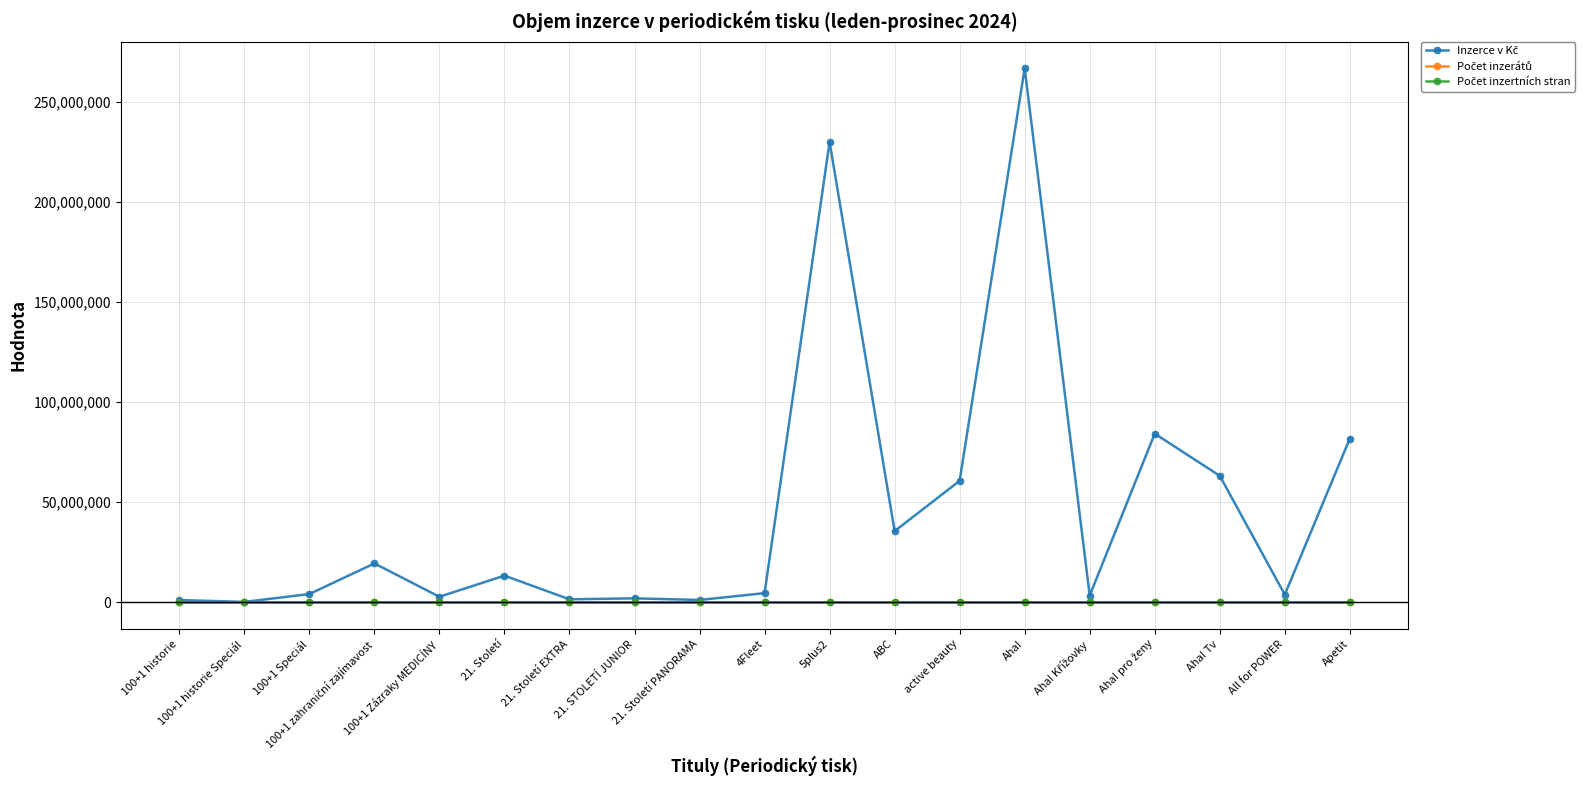

At which category does the chart reach its peak across all series?

Aha!